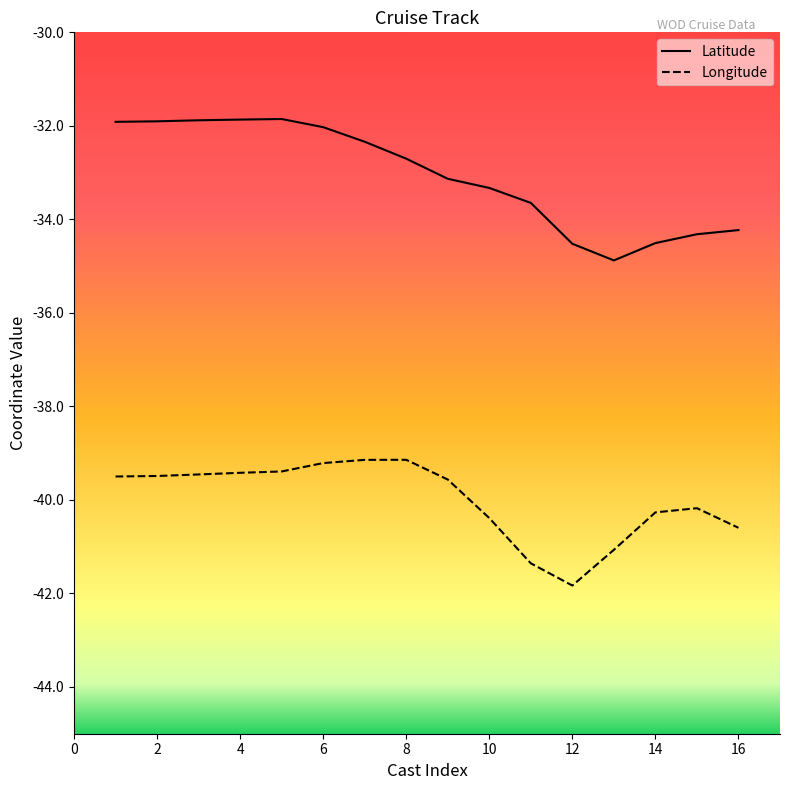

What is the smallest value displayed?

-41.8